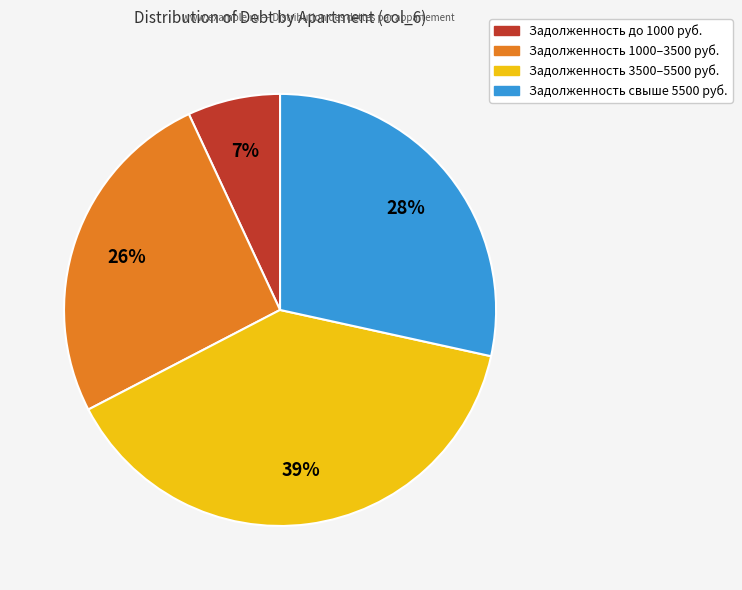

Count the number of slices in the pie.

4